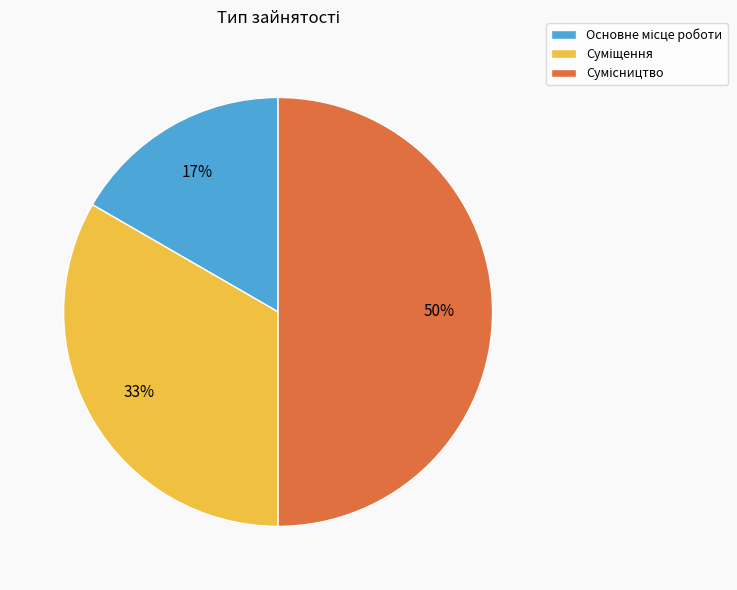

To the nearest percent, what is the difference between the largest and smallest slice percentages?

33%